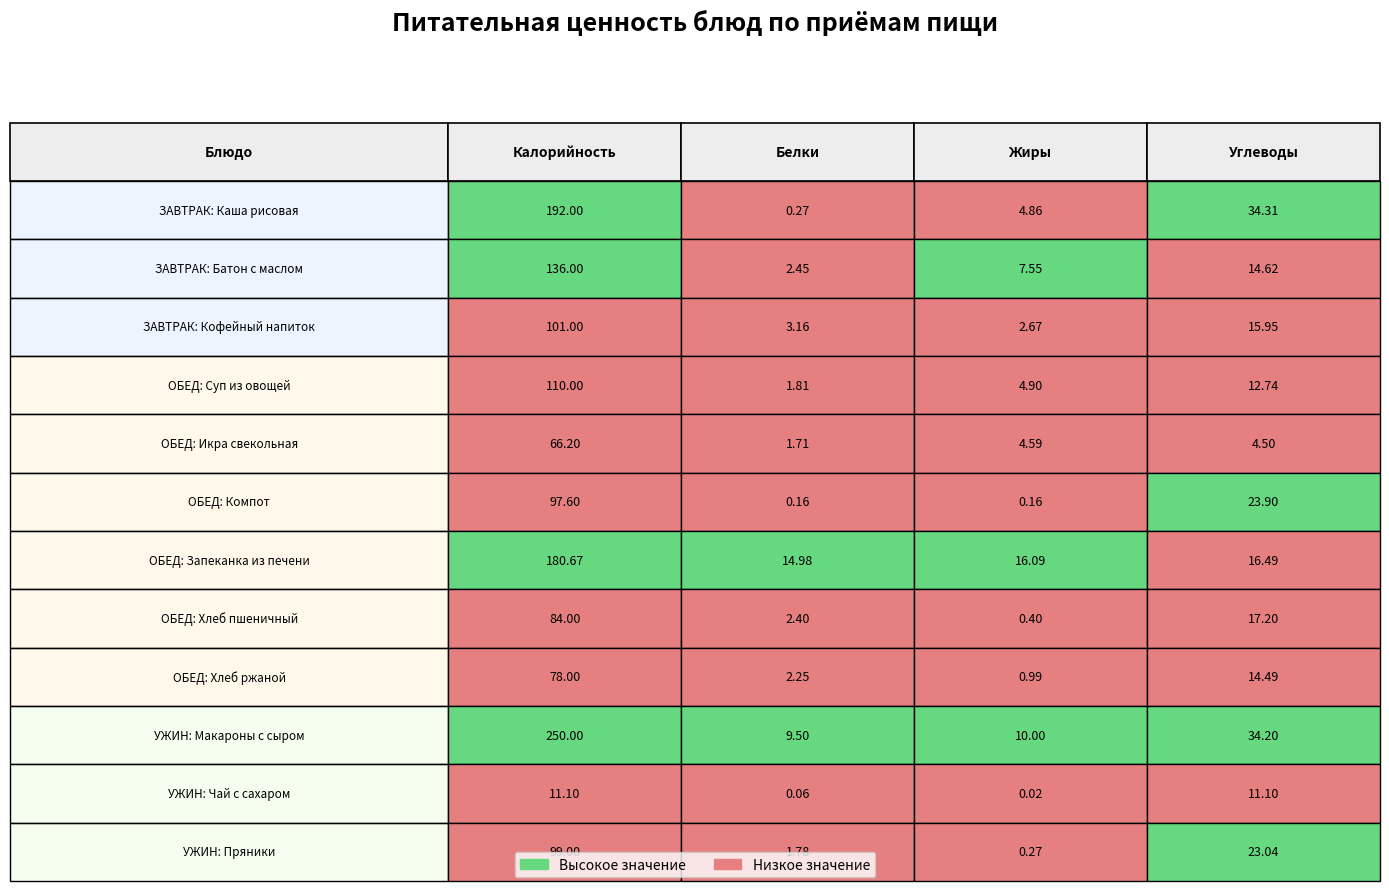

Rank the series by their maximum value, from lowest to highest.

Белки, Жиры, Углеводы, Калорийность